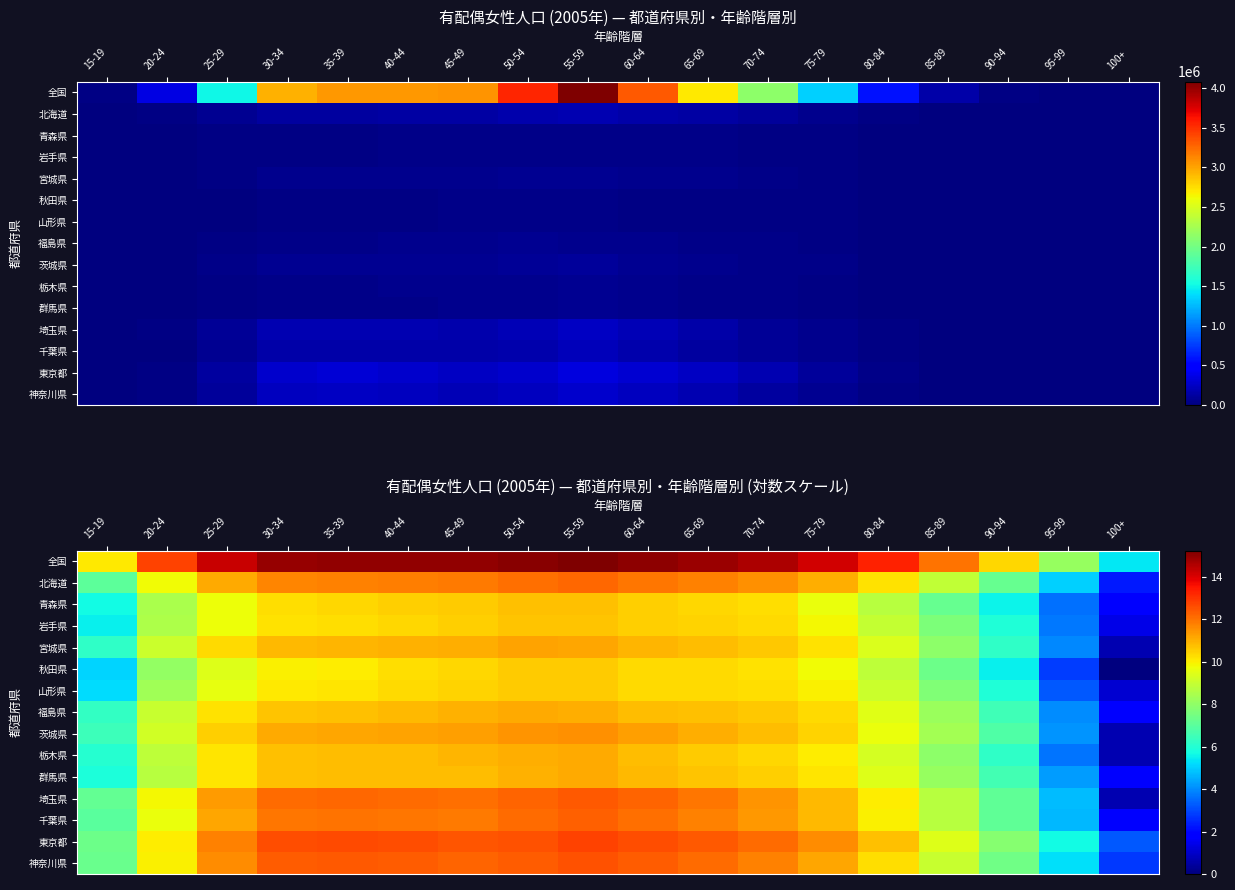

At how many categories does at least one series exceed 3?

18